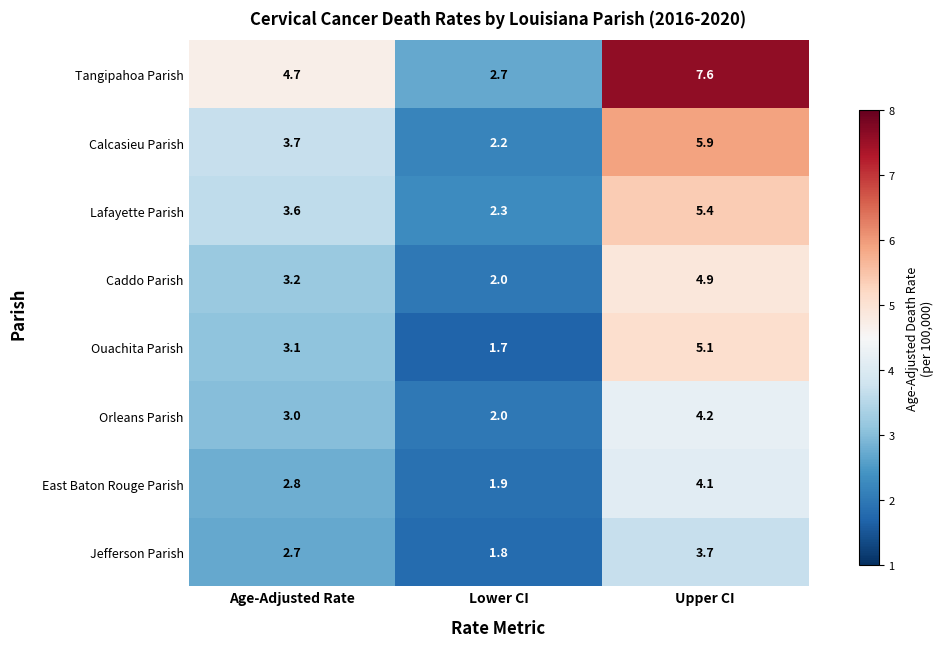

Rank the series at Age-Adjusted Rate from lowest to highest value.

Jefferson Parish, East Baton Rouge Parish, Orleans Parish, Ouachita Parish, Caddo Parish, Lafayette Parish, Calcasieu Parish, Tangipahoa Parish